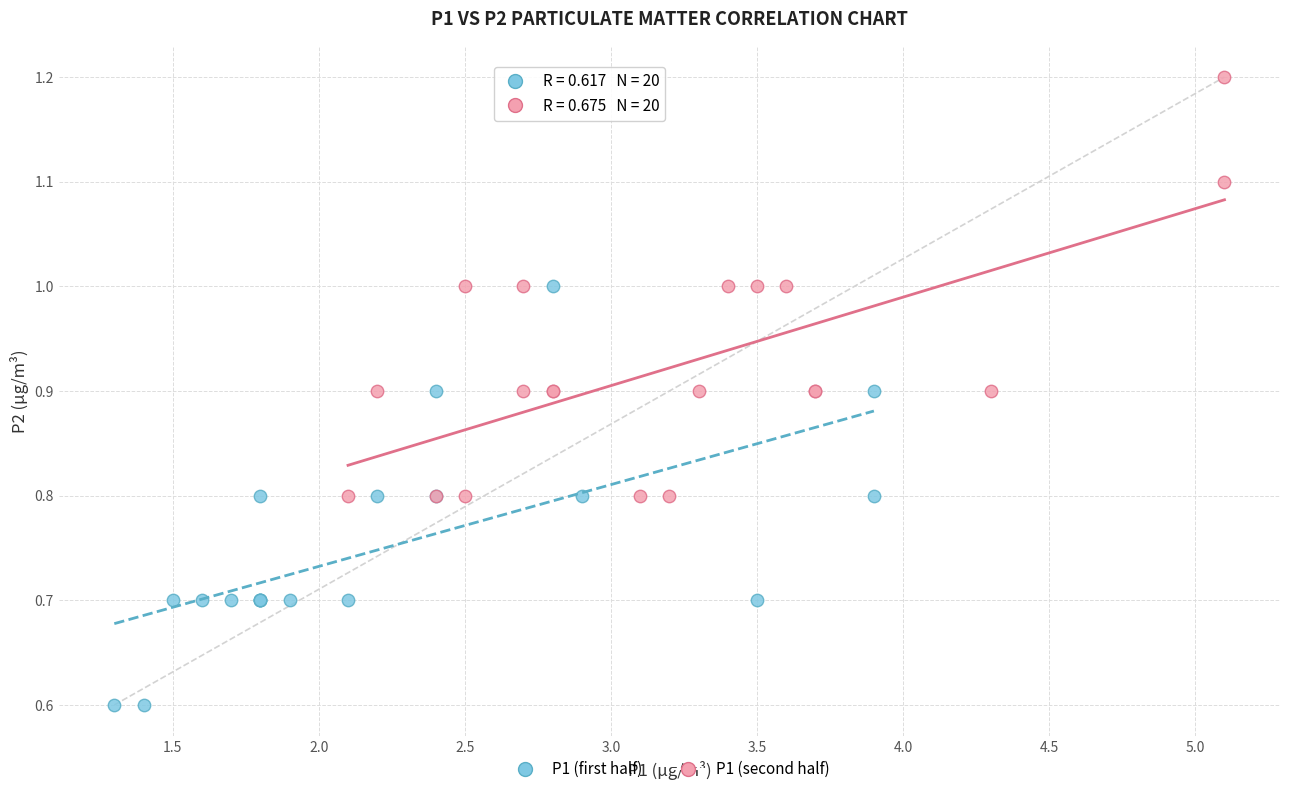

Which series reaches the maximum Y coordinate?

P1 (second half)